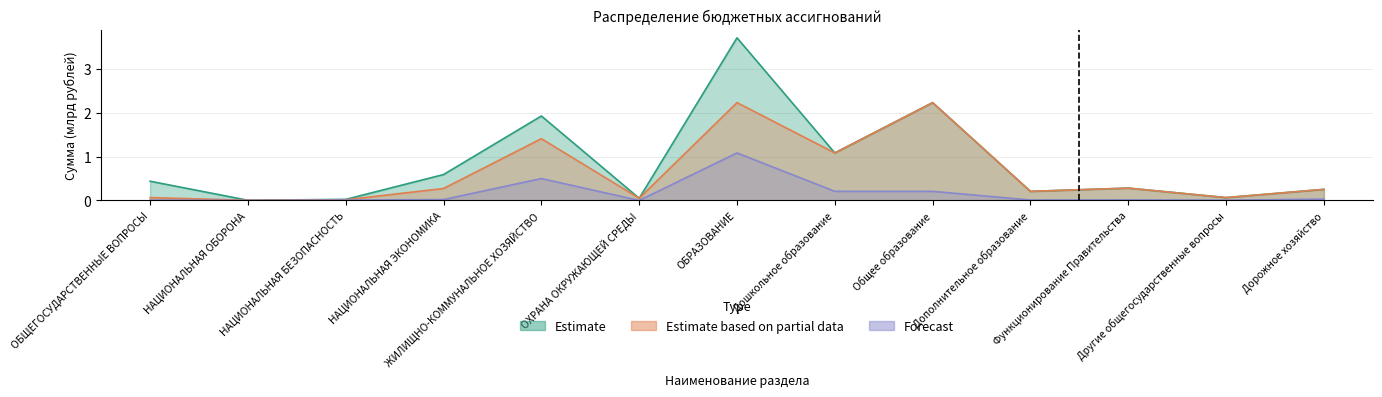

True or false: Forecast and Estimate cross at least once.

False